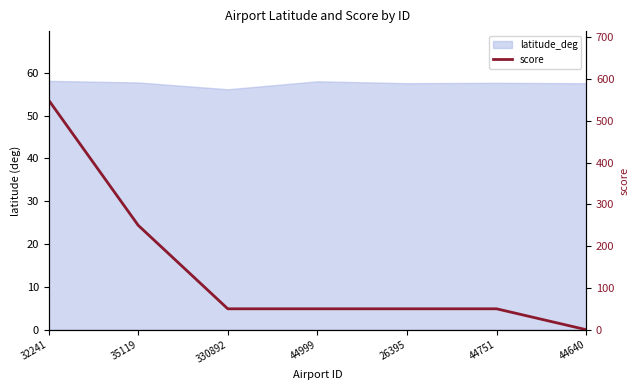

What position from the left is 44751?

6